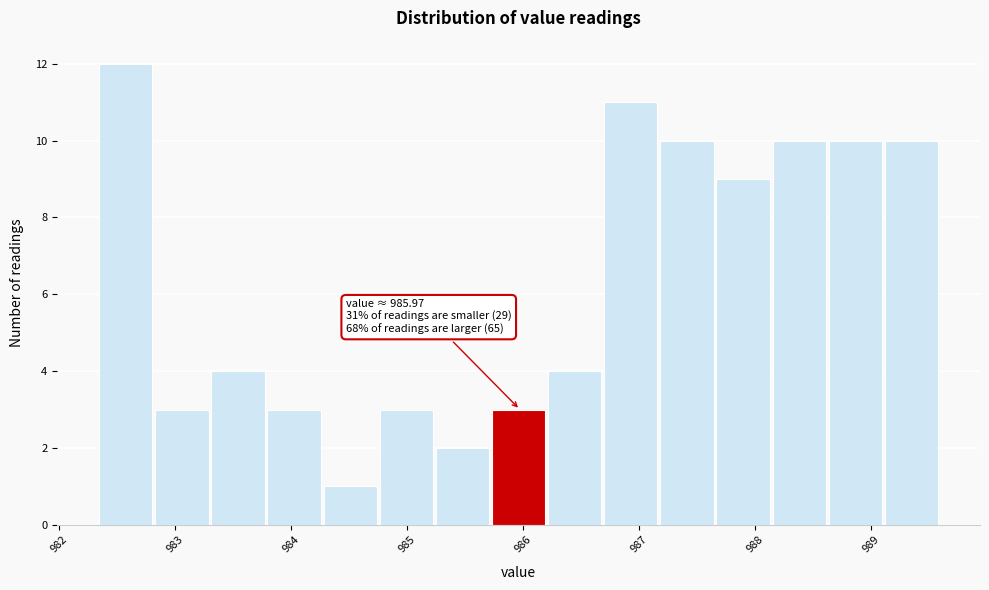

Which range on the x-axis has the tallest bar?

982.4 to 982.8